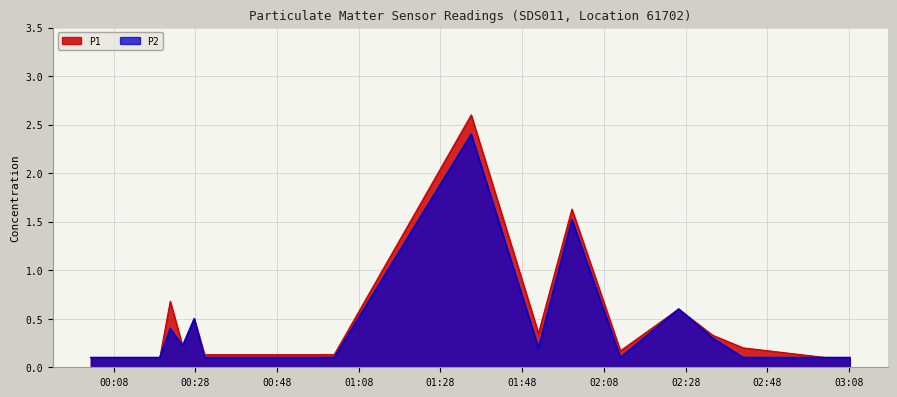

What is the total value across all series at 2022-09-27T00:21:52?

1.1